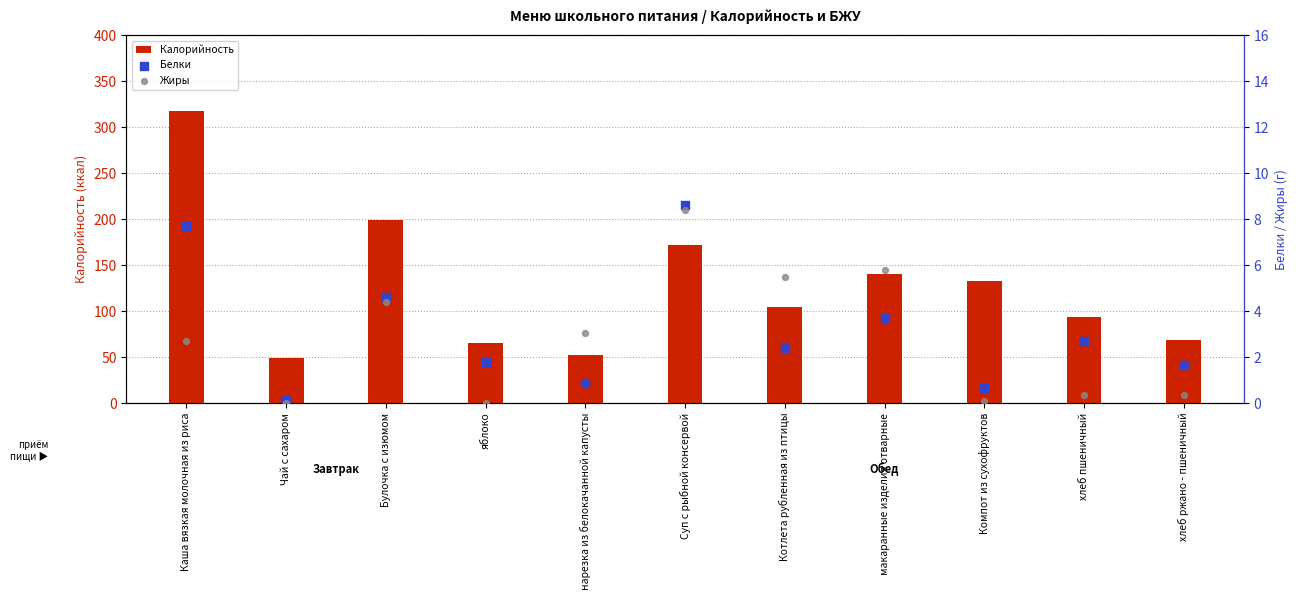

Which series reaches the maximum Y coordinate?

Калорийность